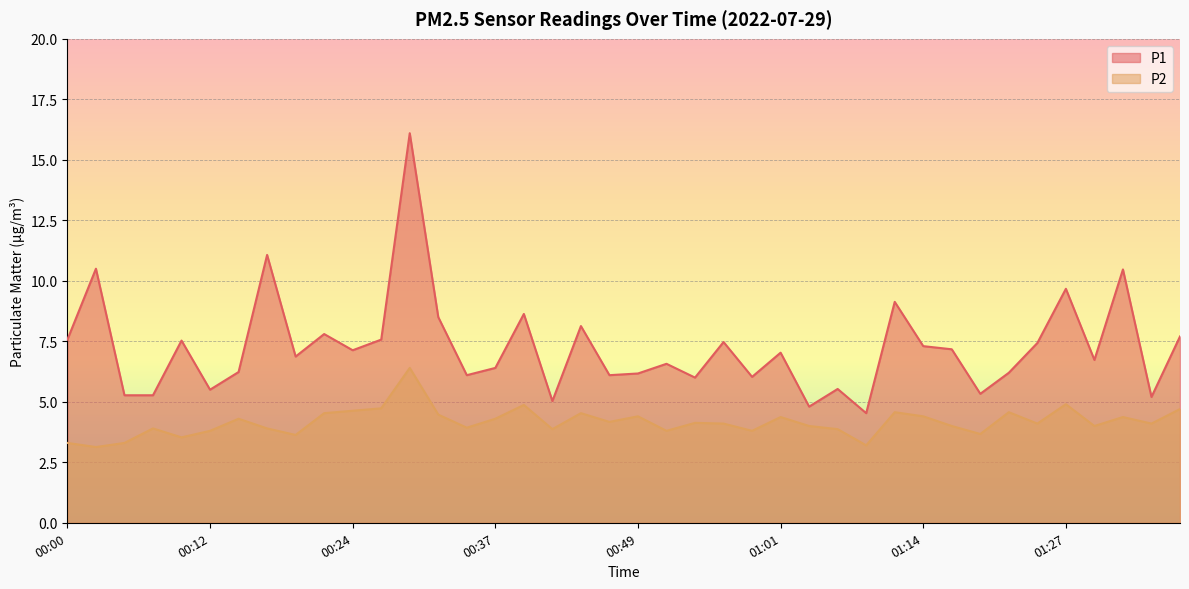

What is the average value of the P2 series?

4.2